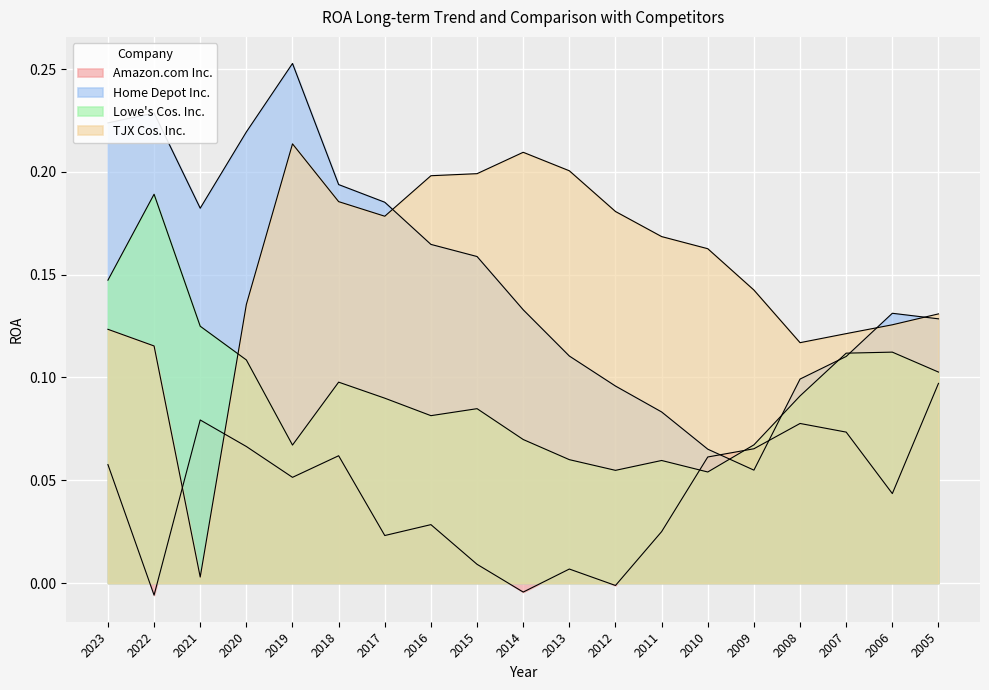

Which series changed the most between 2019 and 2018?

Home Depot Inc.